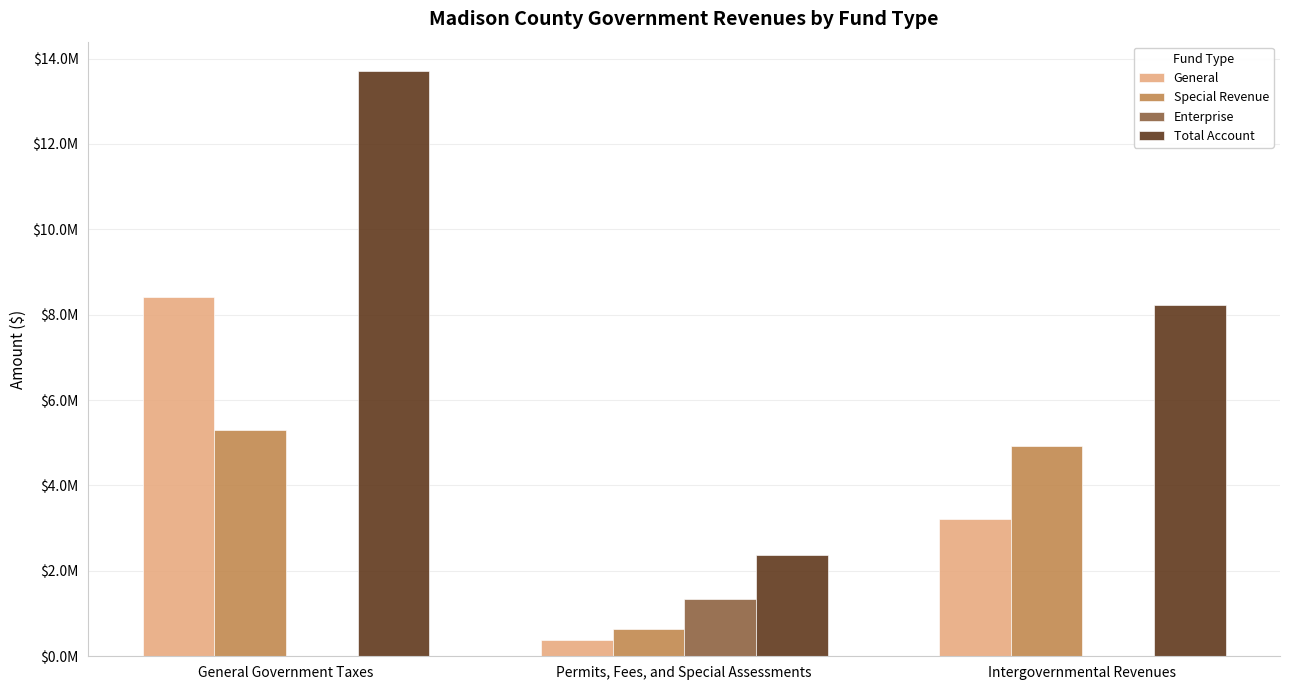

Does the chart contain stacked bars?

No